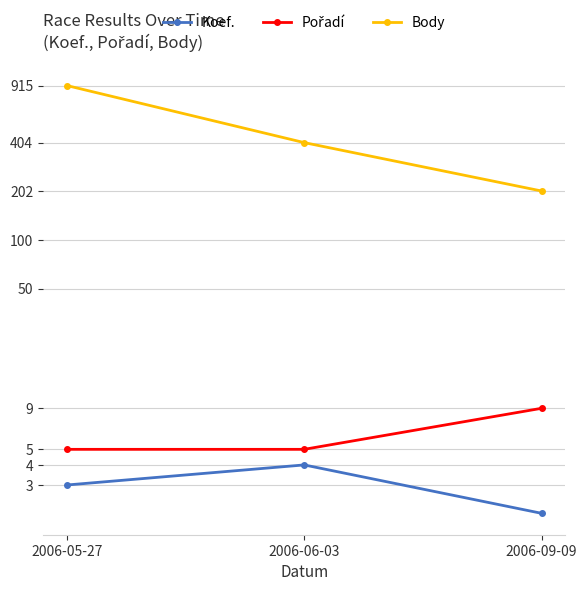

Rank the series at 2006-05-27 from lowest to highest value.

Koef., Pořadí, Body